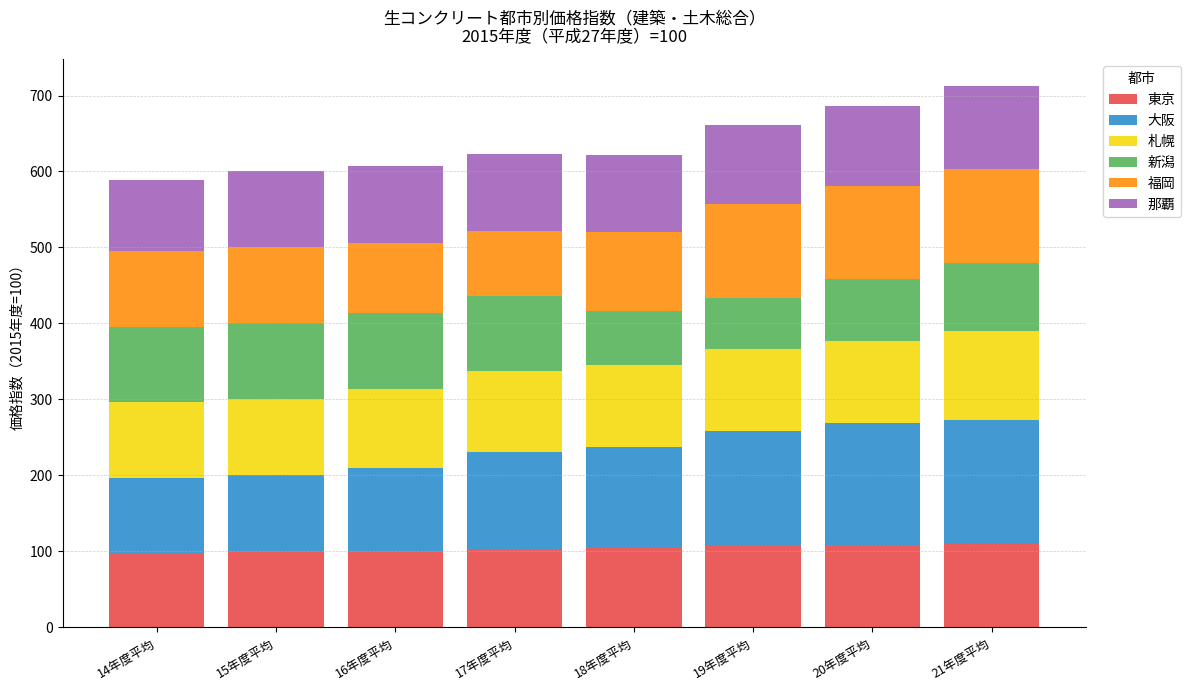

What is the minimum value for 東京?

96.5